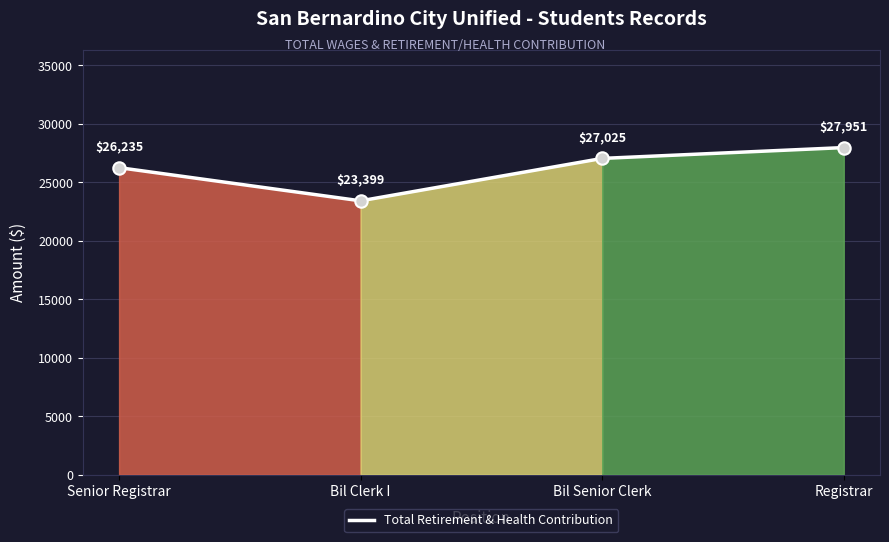

What is the ratio of the value at Registrar to the value at Bil Senior Clerk?

1.0